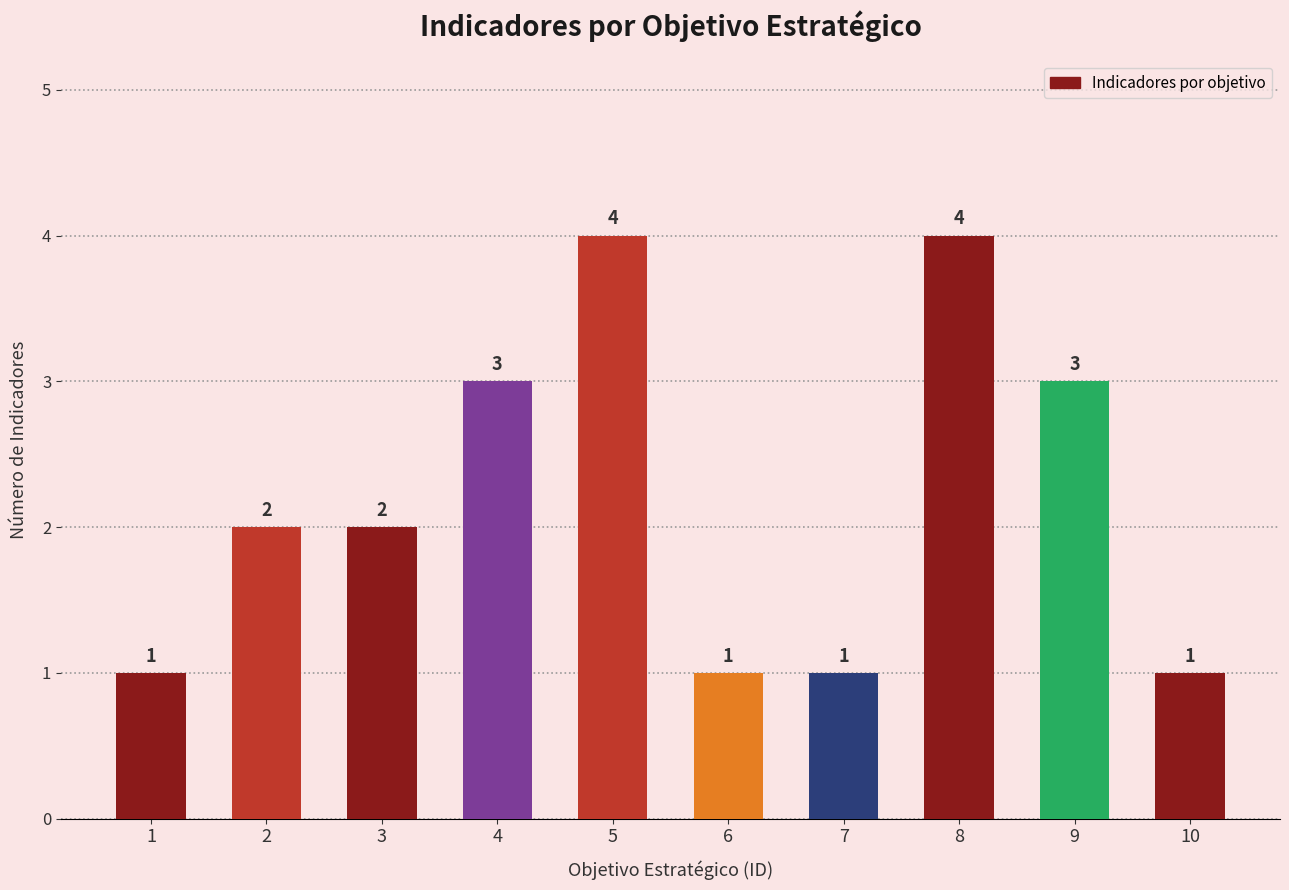

Reading right to left, extract all data points from this chart.

10=1	9=3	8=4	7=1	6=1	5=4	4=3	3=2	2=2	1=1